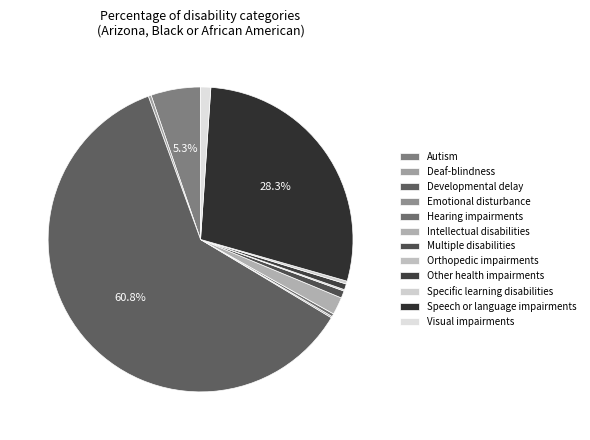

How many segments does this pie chart have?

12